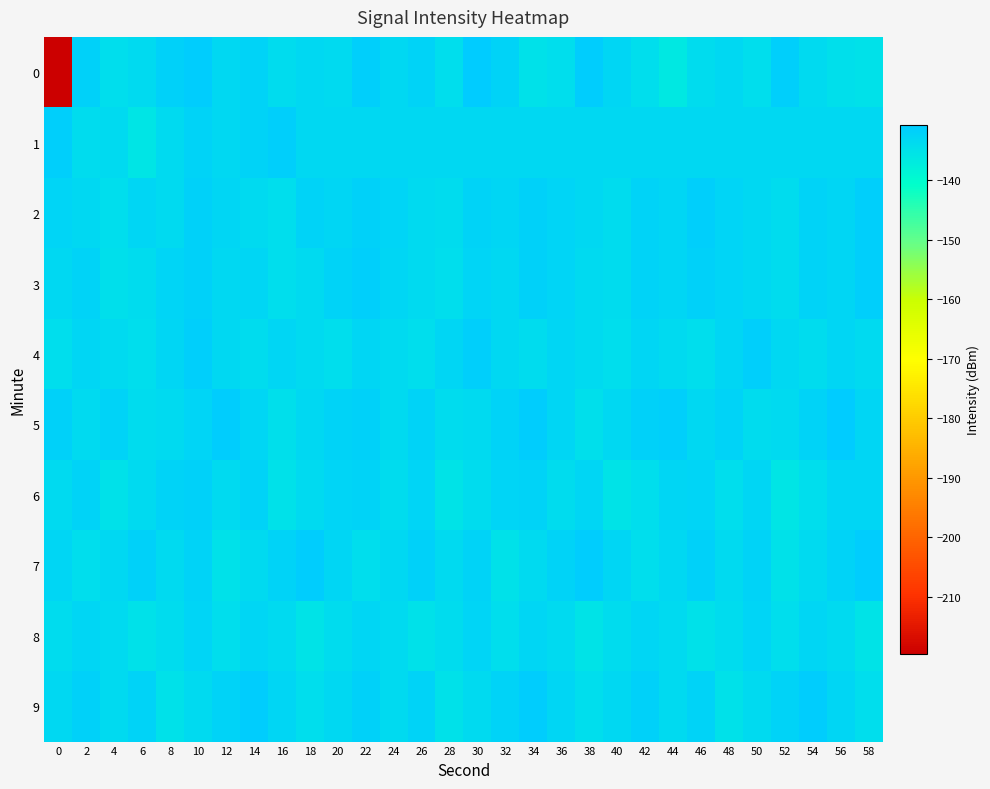

Reading left to right, extract all data points from this chart.

0: 0=-219.6	2=-132.0	4=-134.1	6=-133.6	8=-132.0	10=-131.3	12=-133.0	14=-132.2	16=-134.0	18=-133.3	20=-133.5	22=-131.5	24=-133.2	26=-132.3	28=-134.3	30=-130.6	32=-132.1	34=-134.8	36=-134.3	38=-131.2	40=-132.7	42=-134.4	44=-136.3	46=-133.8	48=-133.3	50=-134.4	52=-131.5	54=-133.5	56=-134.4	58=-134.9
1: 0=-131.5	2=-133.8	4=-133.4	6=-135.5	8=-133.4	10=-132.2	12=-133.1	14=-132.1	16=-131.4	18=-133.2	20=-133.2	22=-133.2	24=-133.2	26=-133.2	28=-133.2	30=-133.2	32=-133.2	34=-133.2	36=-133.2	38=-133.2	40=-133.2	42=-133.2	44=-133.2	46=-133.2	48=-133.2	50=-133.2	52=-133.2	54=-133.2	56=-133.2	58=-133.2
2: 0=-132.5	2=-133.1	4=-134.2	6=-132.8	8=-133.4	10=-131.9	12=-132.7	14=-133.5	16=-134.1	18=-132.3	20=-133.0	22=-131.8	24=-132.6	26=-133.4	28=-134.0	30=-132.2	32=-132.9	34=-131.7	36=-132.5	38=-133.3	40=-133.9	42=-132.1	44=-132.8	46=-131.6	48=-132.4	50=-133.2	52=-133.8	54=-132.0	56=-132.7	58=-131.5
3: 0=-133.2	2=-132.1	4=-134.5	6=-133.8	8=-132.4	10=-131.7	12=-133.1	14=-132.9	16=-134.3	18=-133.6	20=-132.2	22=-131.5	24=-132.8	26=-133.6	28=-134.2	30=-132.4	32=-133.1	34=-131.9	36=-132.6	38=-133.4	40=-134.0	42=-132.2	44=-132.9	46=-131.7	48=-132.5	50=-133.3	52=-133.9	54=-132.1	56=-132.8	58=-131.6
4: 0=-134.1	2=-132.8	4=-133.5	6=-134.2	8=-132.9	10=-131.6	12=-133.2	14=-134.0	16=-132.7	18=-133.4	20=-134.1	22=-132.8	24=-133.5	26=-134.2	28=-132.9	30=-131.6	32=-133.2	34=-134.0	36=-132.7	38=-133.4	40=-134.1	42=-132.8	44=-133.5	46=-134.2	48=-132.9	50=-131.6	52=-133.2	54=-134.0	56=-132.7	58=-133.4
5: 0=-131.8	2=-133.5	4=-132.2	6=-134.0	8=-133.7	10=-132.4	12=-131.1	14=-132.9	16=-134.6	18=-133.3	20=-132.0	22=-131.7	24=-133.4	26=-132.1	28=-133.9	30=-133.6	32=-132.3	34=-131.0	36=-132.8	38=-134.5	40=-133.2	42=-131.9	44=-131.6	46=-133.3	48=-132.0	50=-133.8	52=-133.5	54=-132.2	56=-130.9	58=-132.7
6: 0=-133.4	2=-132.1	4=-134.8	6=-133.5	8=-132.2	10=-131.9	12=-133.6	14=-132.3	16=-135.0	18=-133.7	20=-132.4	22=-132.1	24=-133.8	26=-132.5	28=-135.2	30=-133.9	32=-132.6	34=-132.3	36=-134.0	38=-132.7	40=-135.4	42=-134.1	44=-132.8	46=-132.5	48=-134.2	50=-132.9	52=-135.6	54=-134.3	56=-133.0	58=-132.7
7: 0=-132.7	2=-134.4	4=-133.1	6=-131.8	8=-133.5	10=-132.2	12=-134.9	14=-133.6	16=-132.3	18=-131.0	20=-132.7	22=-134.4	24=-133.1	26=-131.8	28=-133.5	30=-132.2	32=-134.9	34=-133.6	36=-132.3	38=-131.0	40=-132.7	42=-134.4	44=-133.1	46=-131.8	48=-133.5	50=-132.2	52=-134.9	54=-133.6	56=-132.3	58=-131.0
8: 0=-134.0	2=-132.7	4=-133.4	6=-135.1	8=-133.8	10=-132.5	12=-134.2	14=-132.9	16=-133.6	18=-135.3	20=-134.0	22=-132.7	24=-133.4	26=-135.1	28=-133.8	30=-132.5	32=-134.2	34=-132.9	36=-133.6	38=-135.3	40=-134.0	42=-132.7	44=-133.4	46=-135.1	48=-133.8	50=-132.5	52=-134.2	54=-132.9	56=-133.6	58=-135.3
9: 0=-133.1	2=-131.8	4=-133.5	6=-132.2	8=-134.9	10=-133.6	12=-132.3	14=-131.0	16=-132.7	18=-134.4	20=-133.1	22=-131.8	24=-133.5	26=-132.2	28=-134.9	30=-133.6	32=-132.3	34=-131.0	36=-132.7	38=-134.4	40=-133.1	42=-131.8	44=-133.5	46=-132.2	48=-134.9	50=-133.6	52=-132.3	54=-131.0	56=-132.7	58=-134.4